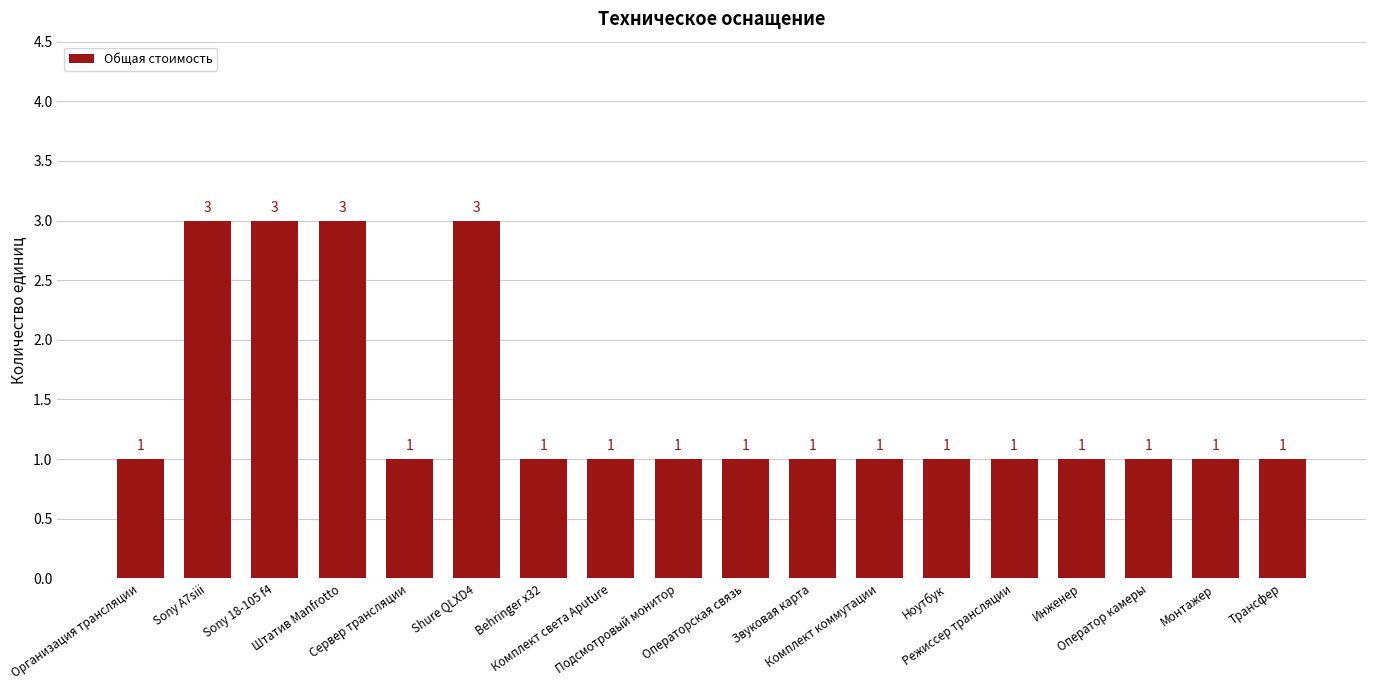

What is the sum of all values?

26